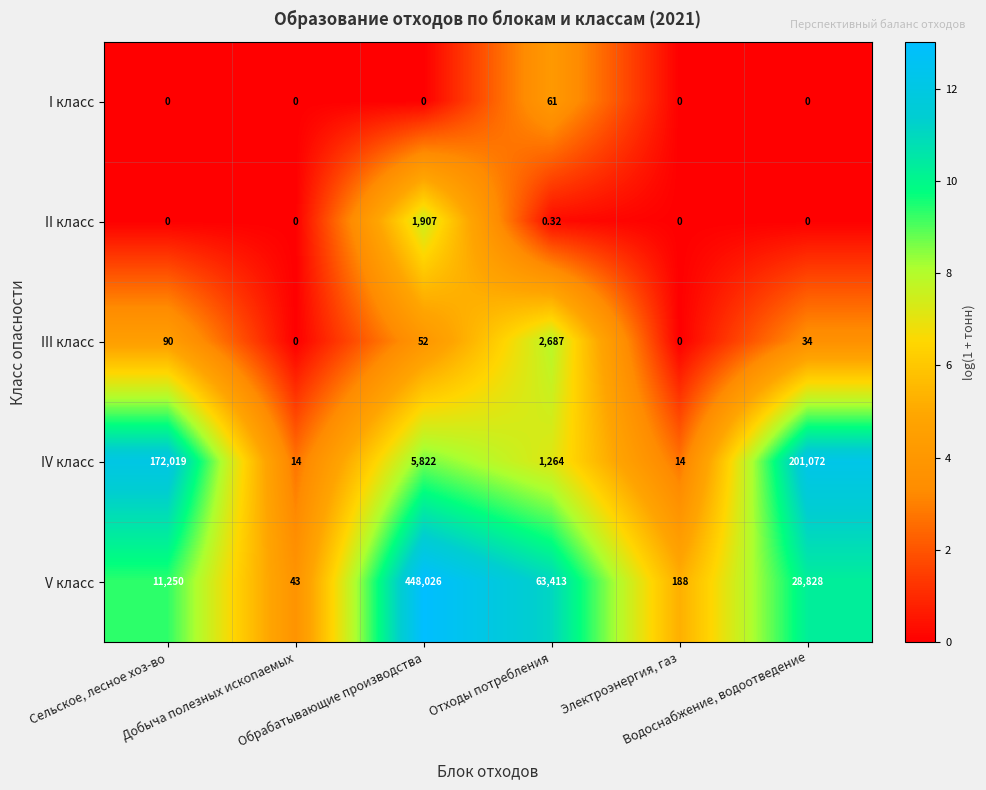

Count the number of categories in the chart.

6